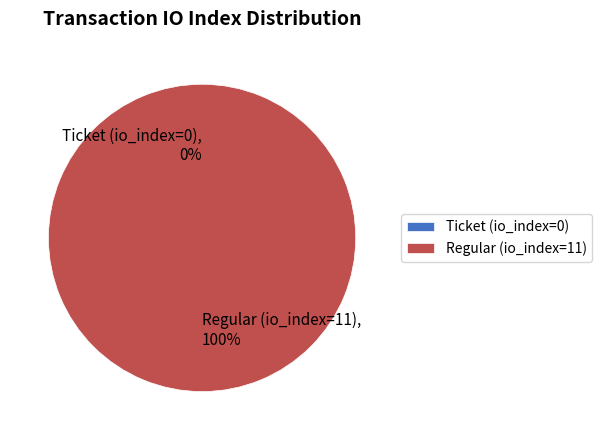

Which category has the biggest portion of the pie?

Regular (io_index=11)